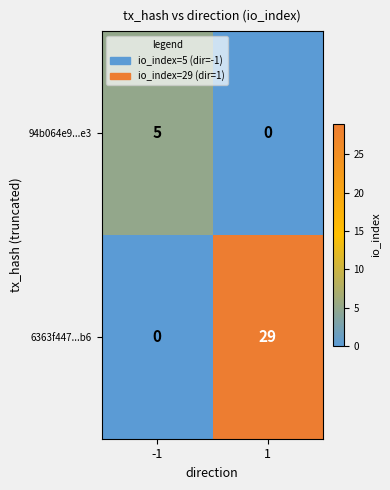

The 94b064e9...e3 series shows -3 at 1. True or false?

False